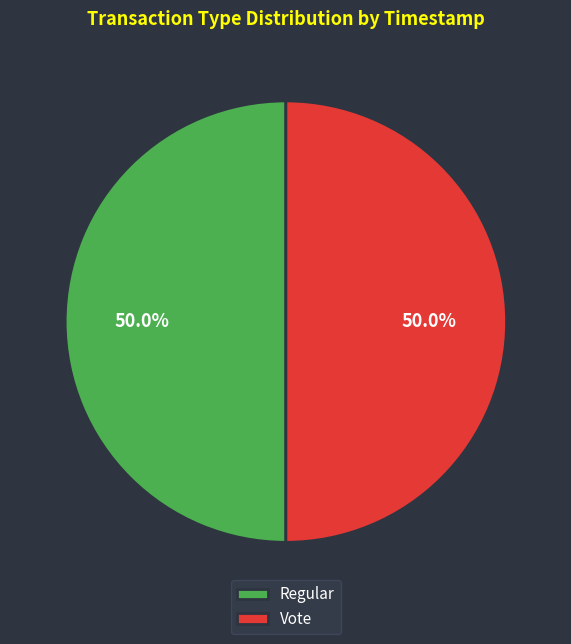

To the nearest percent, what percentage of the pie is Vote?

50%